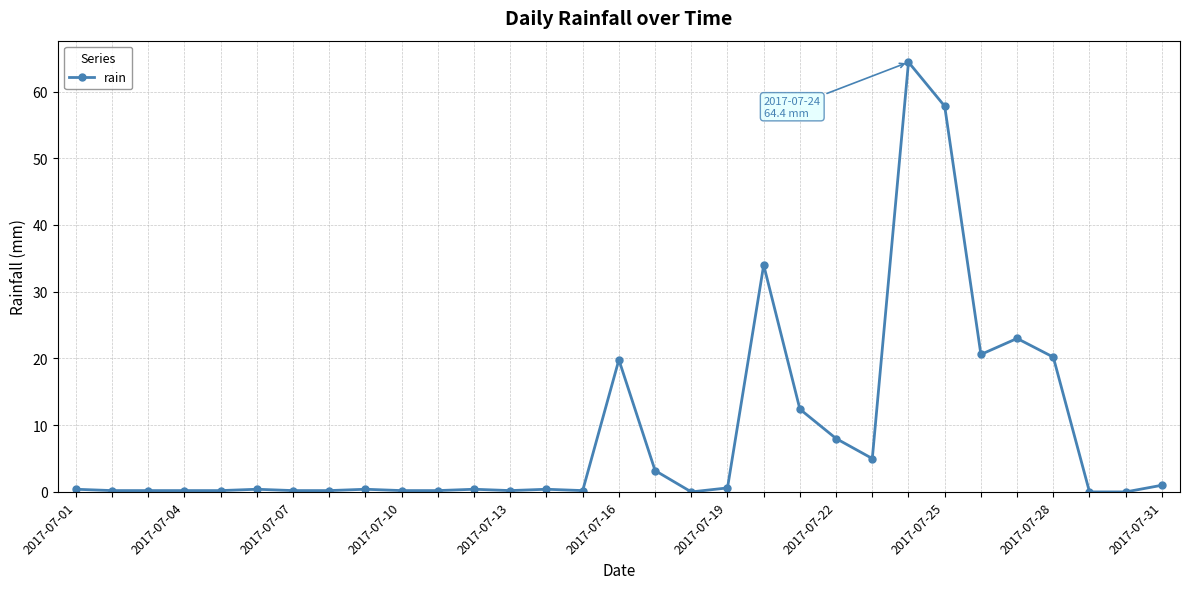

True or false: there are more than 2 points higher than both neighbors.

True